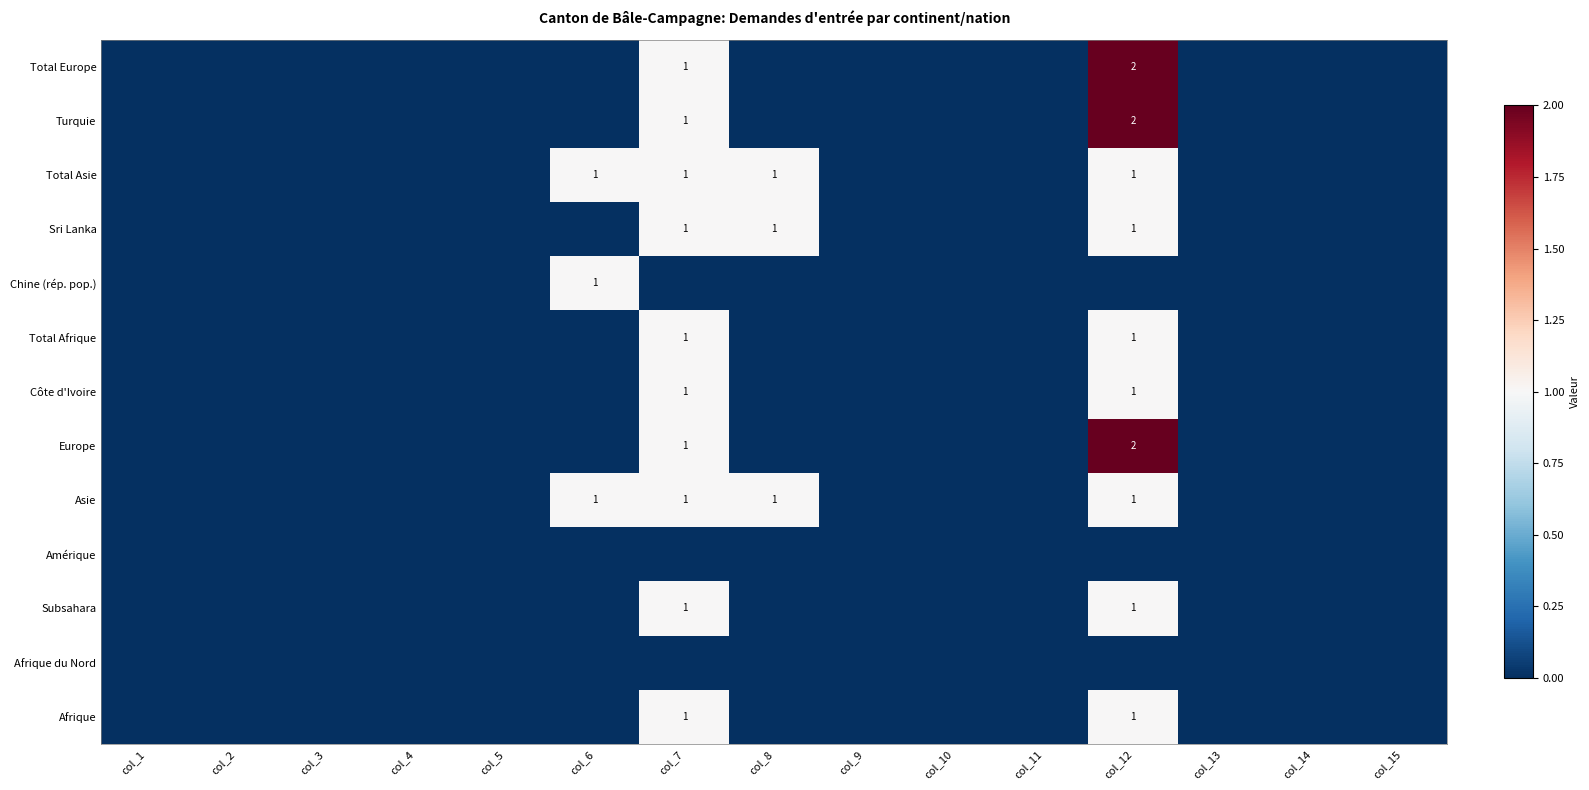

Is it true that Afrique equals 2 at col_12?

False